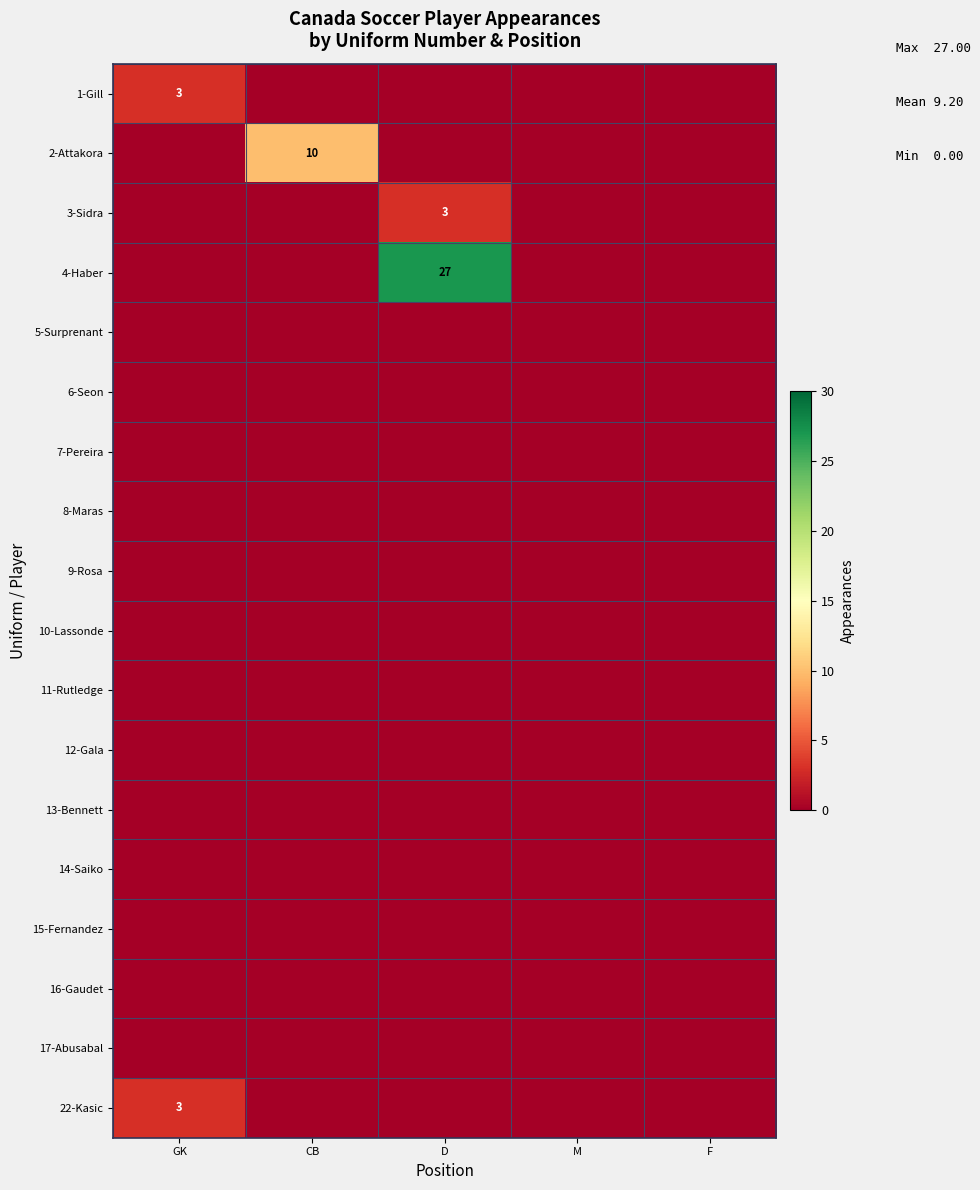

Which series has the largest range (max minus min)?

4-Haber